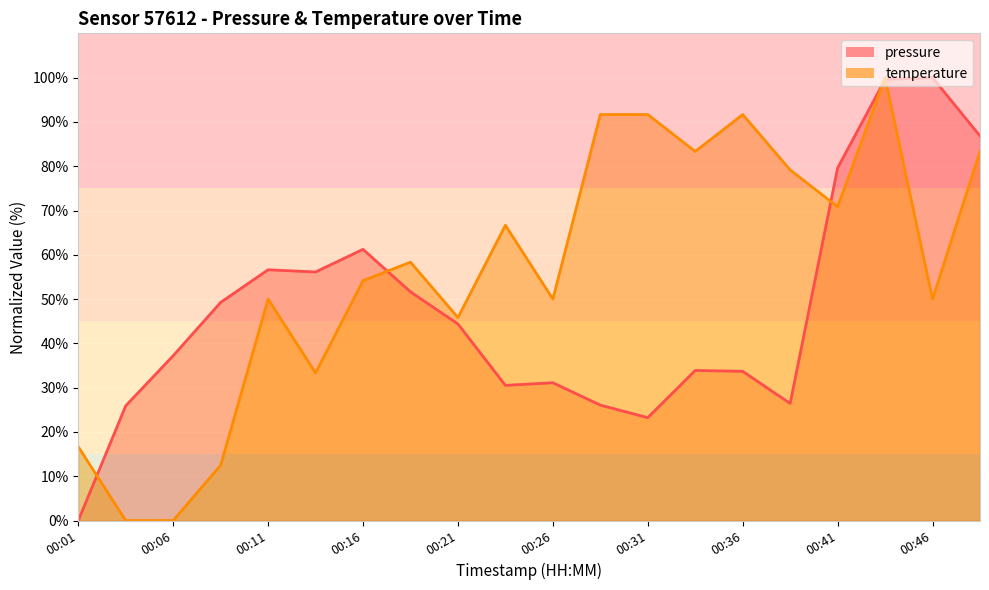

Is it true that temperature equals 65.0 at 00:21?

False